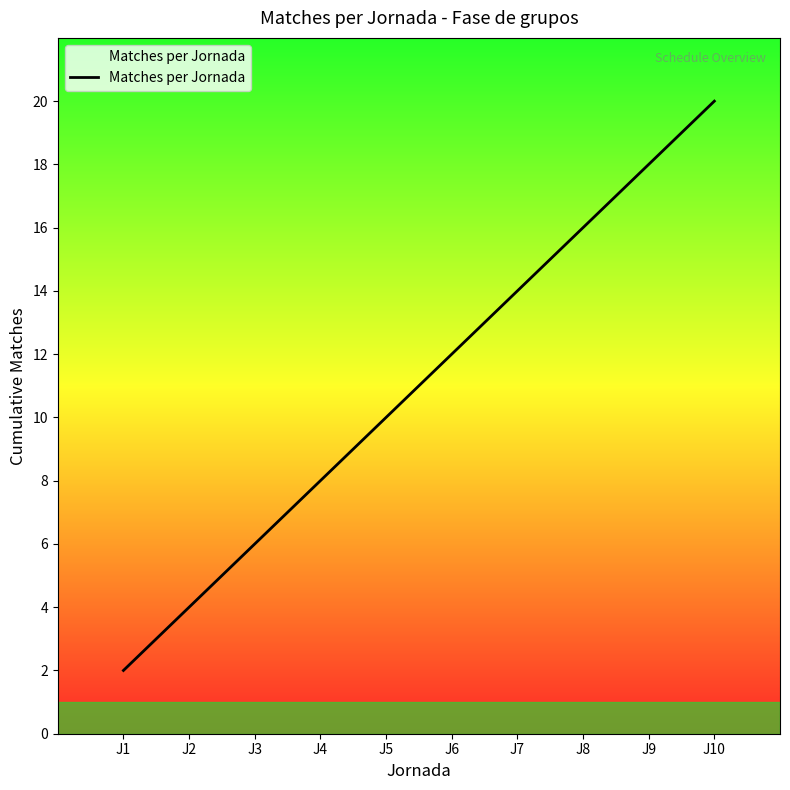

What is the difference between the values at J10 and J8?

4